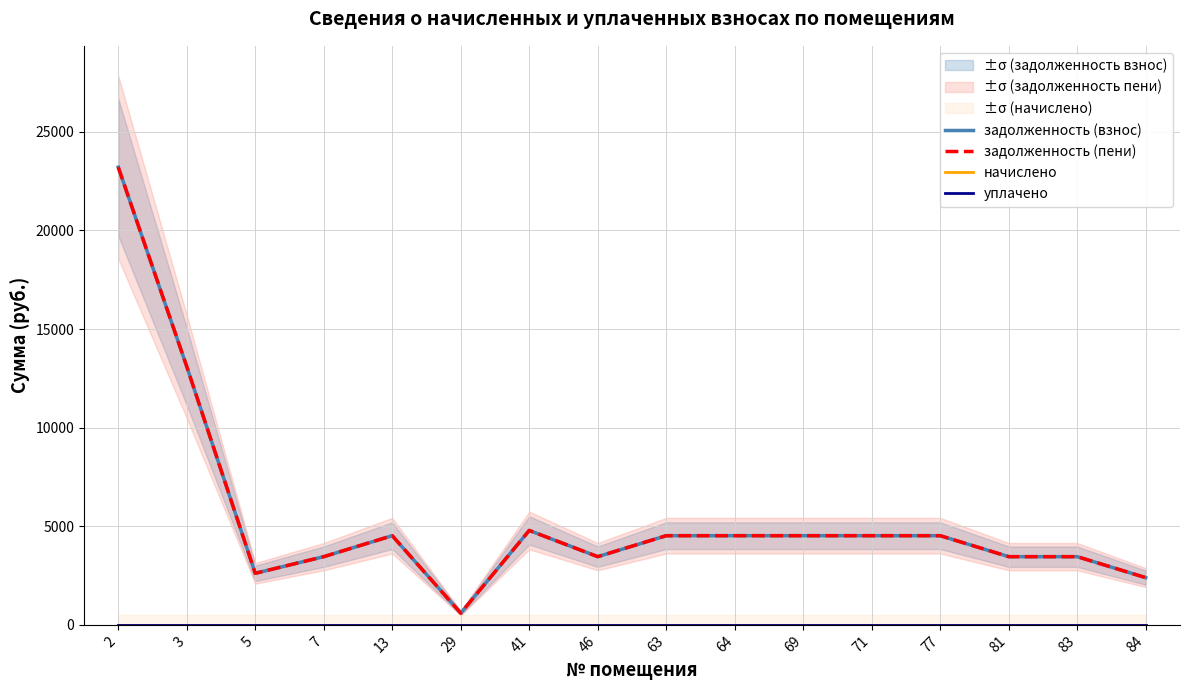

Which category has the highest value in the начислено series?

2